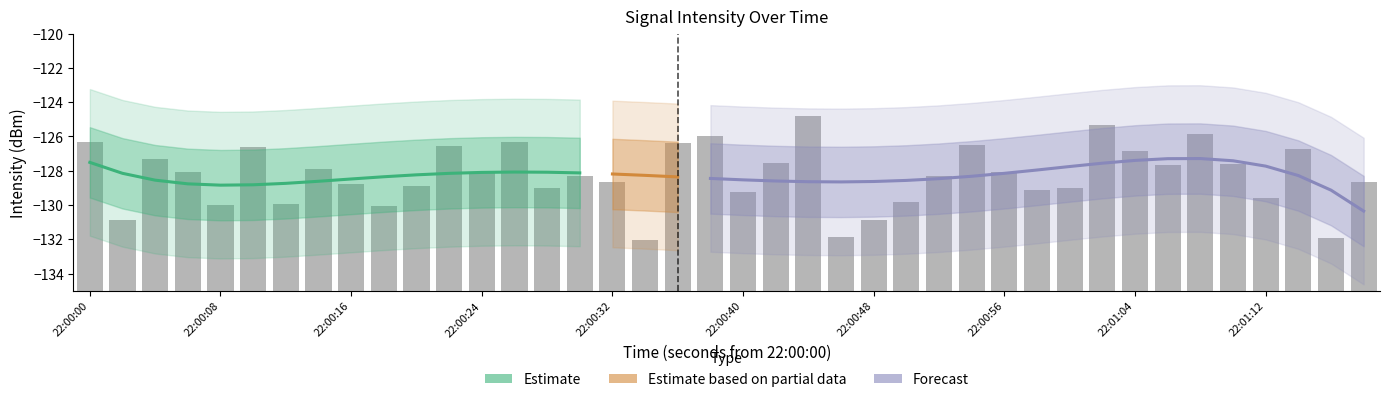

How many data points does each series have?

40